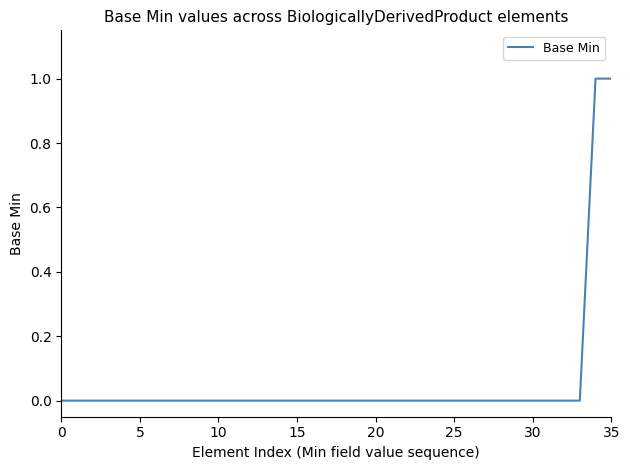

The value at 20 is 0. True or false?

True